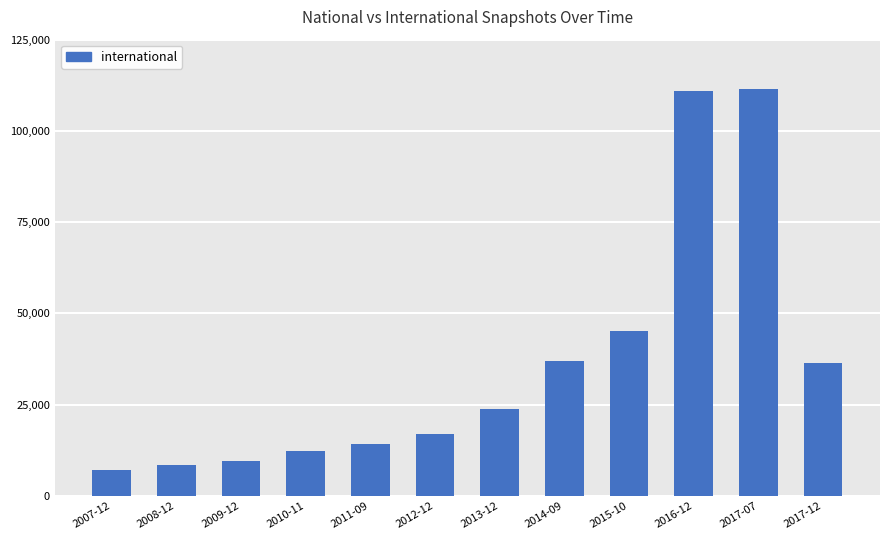

What is the value of the 10th bar from the left?

110974